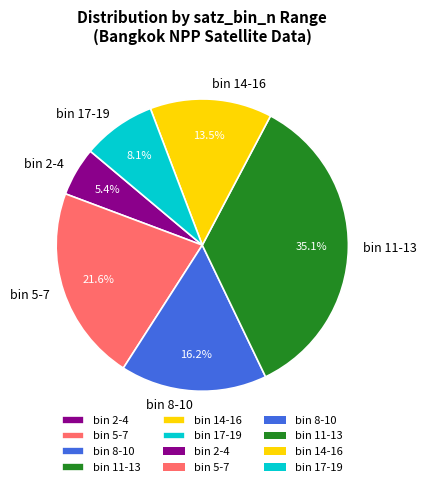

Is there any slice that represents more than half of the pie?

No